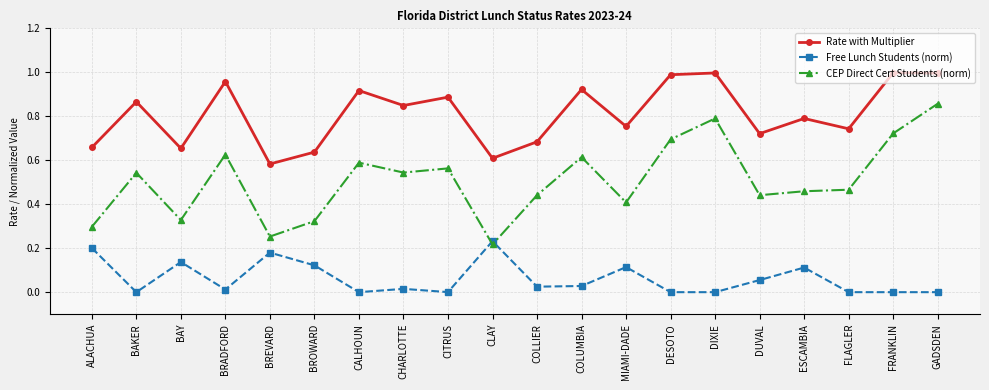

What is the sum of the Rate with Multiplier values at CLAY and BREVARD?

1.2